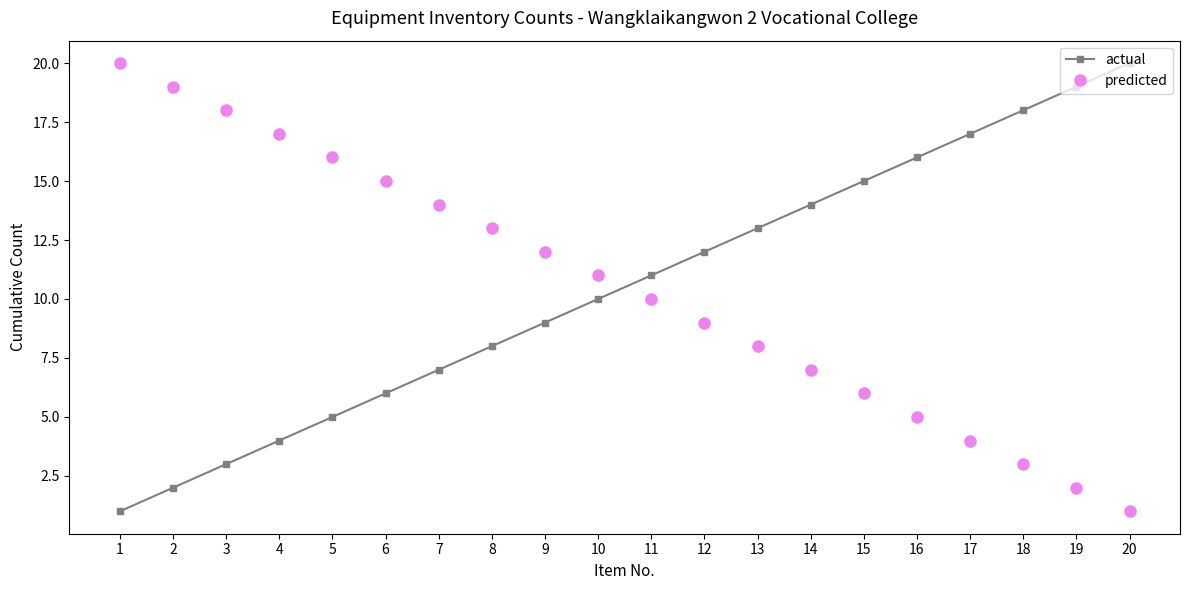

What is the difference between the highest and lowest values at 11?

1